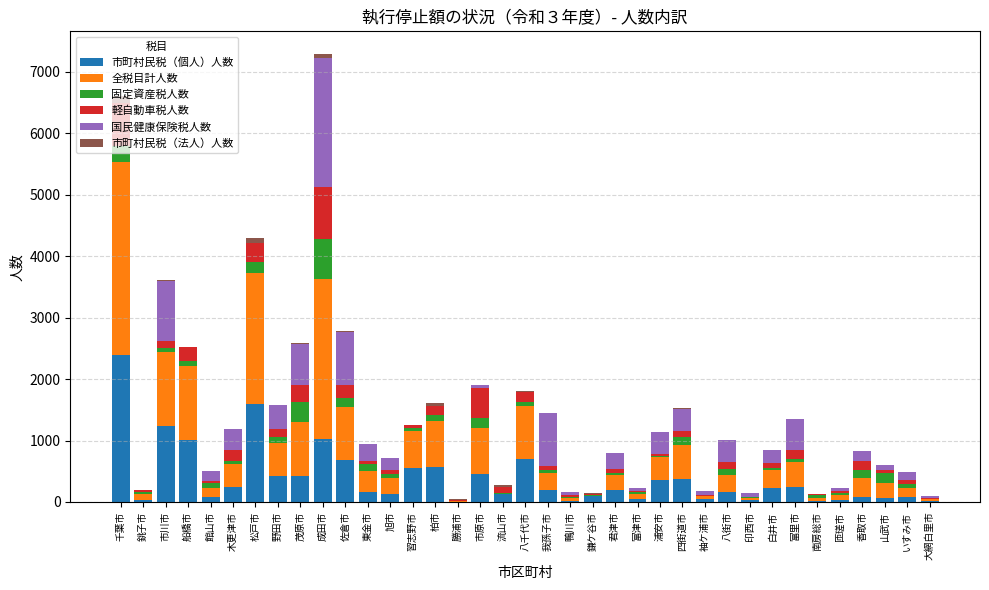

Is it true that 市町村民税（個人）人数 equals 1808 at 船橋市?

False